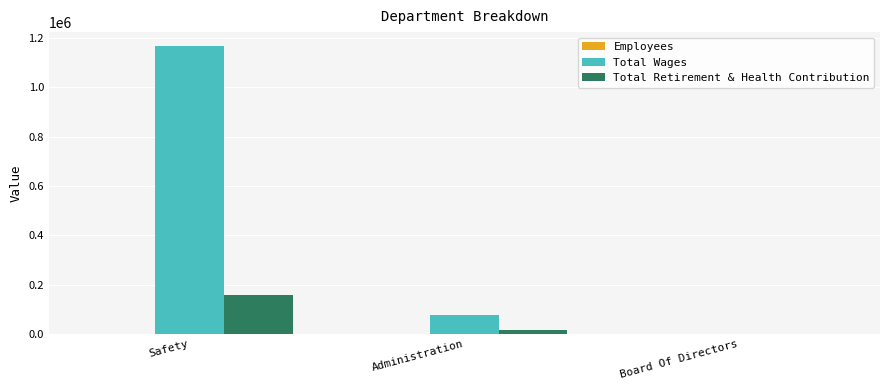

What is the total value across all series at Administration?

96054